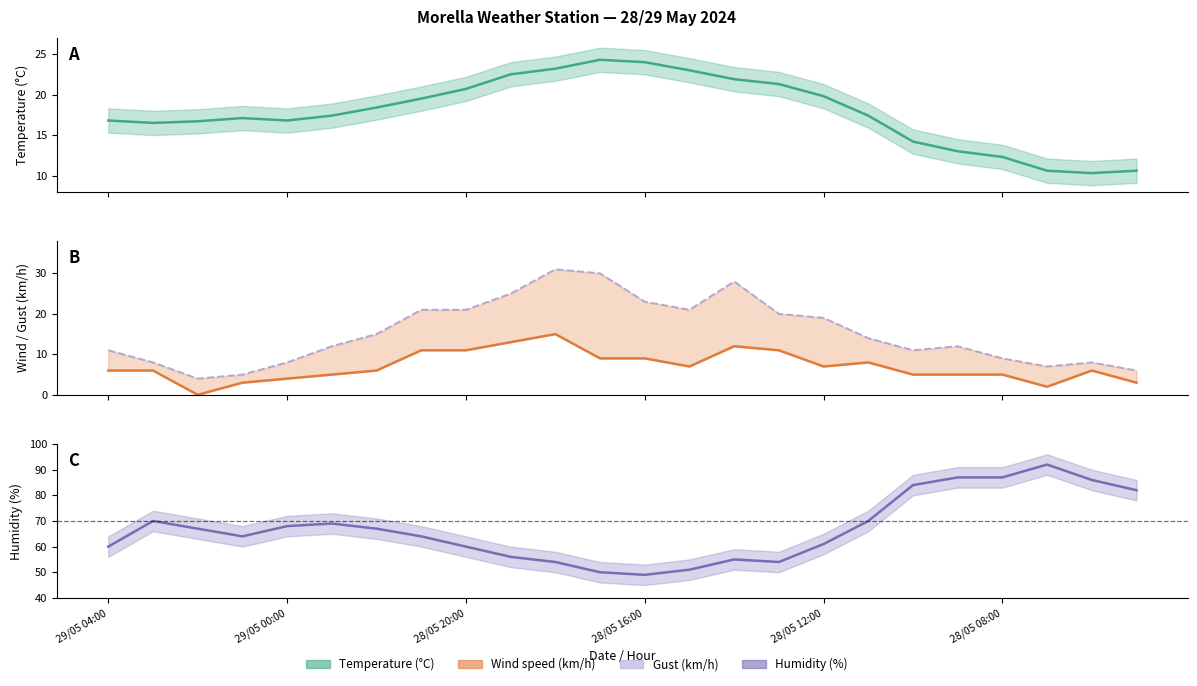

What value does the Wind speed (km/h) series have at 28/05 08:00, to the nearest 5?

5